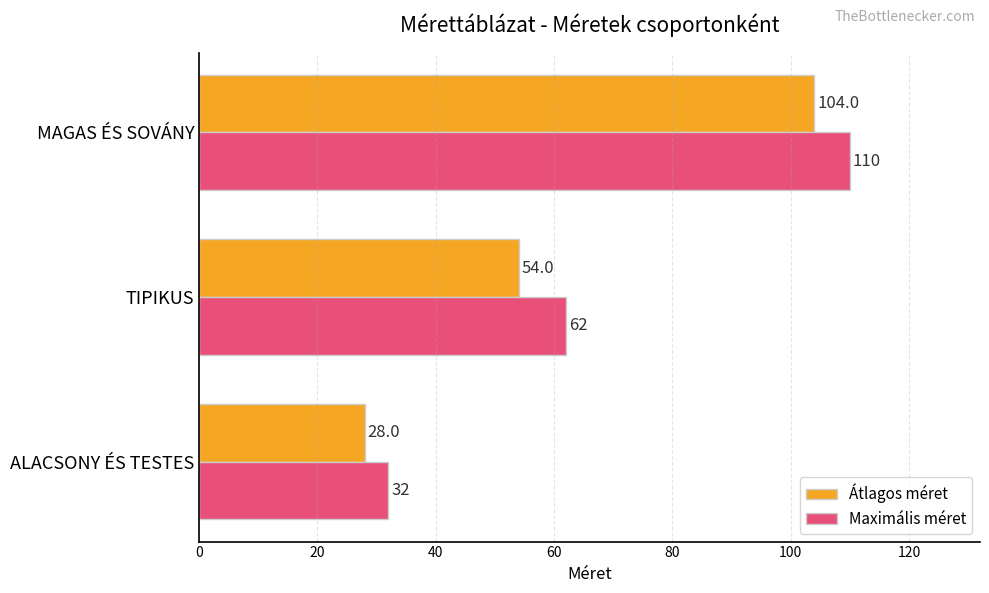

At which category is the sum across all series the highest?

MAGAS ÉS SOVÁNY